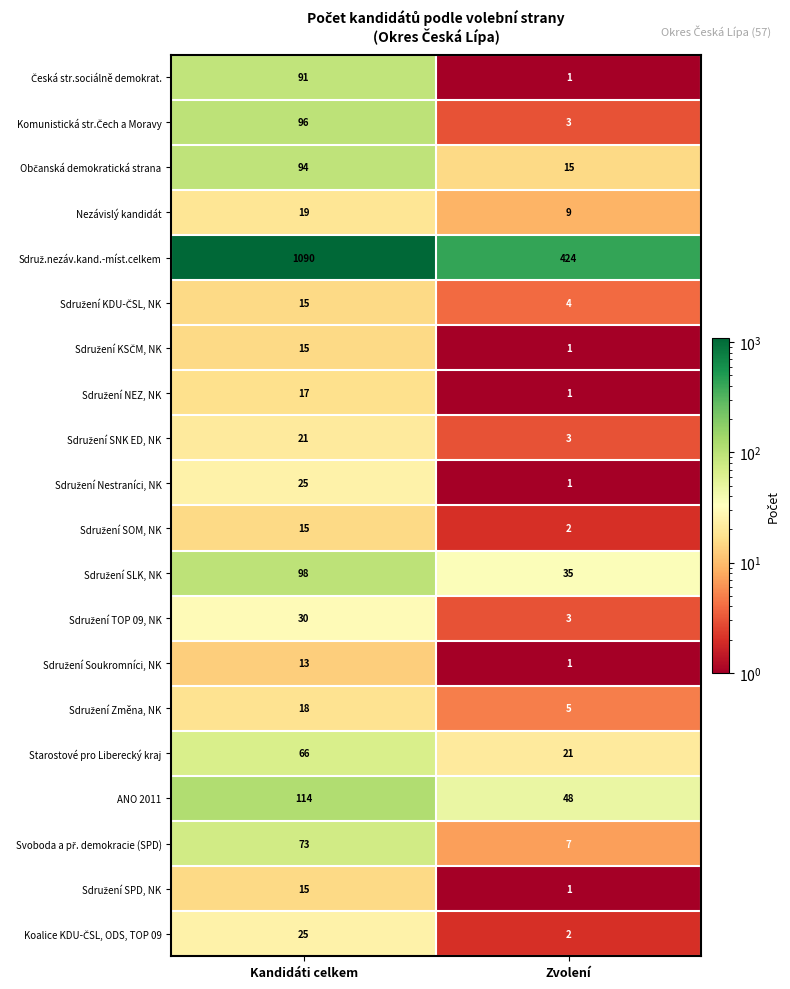

What is the difference between the highest and lowest values at Kandidáti celkem?

1077